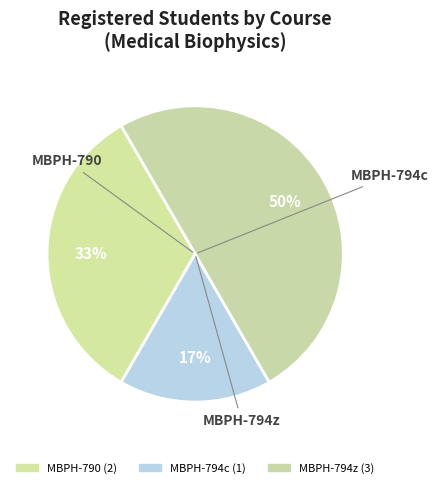

The MBPH-790 slice represents 44% of the pie. True or false?

False